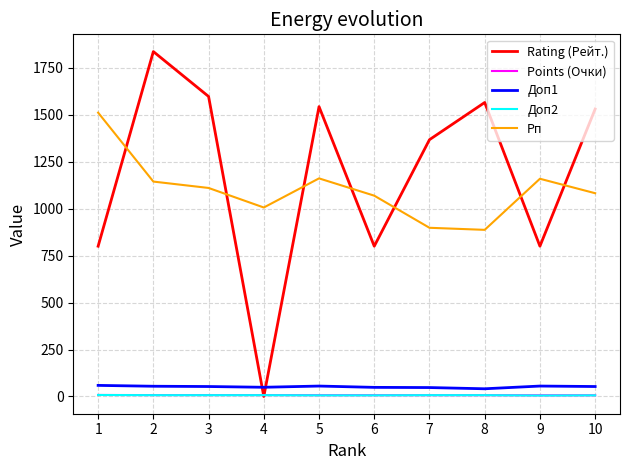

What is the greatest value displayed?

1836.0